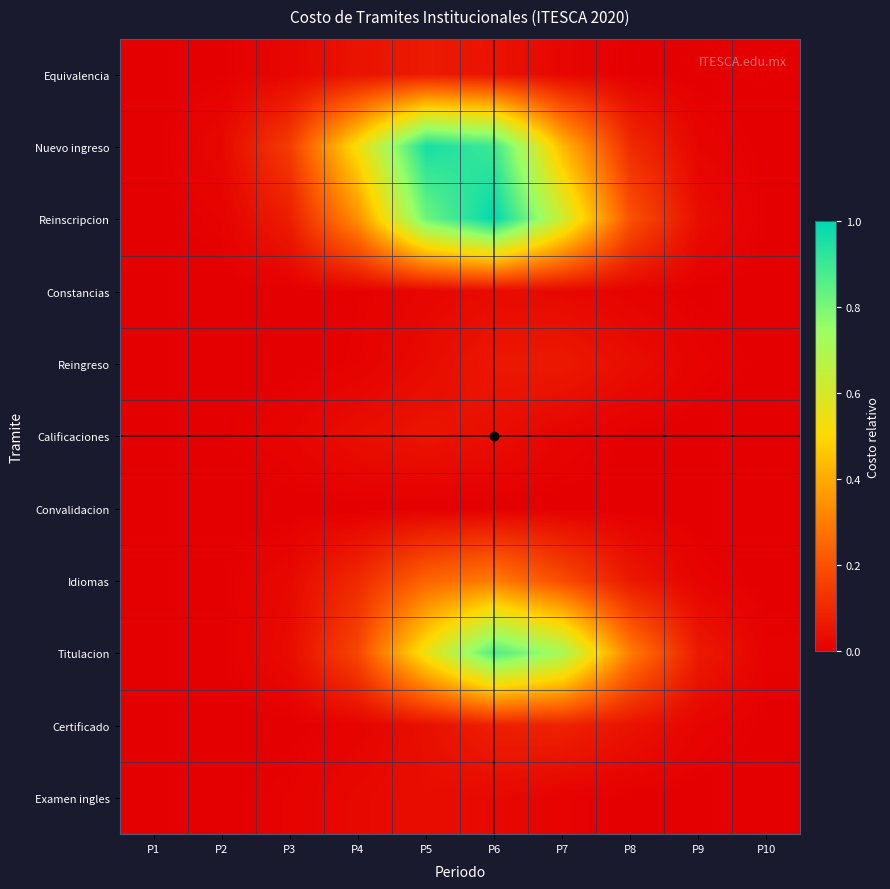

How many data points does each series have?

10